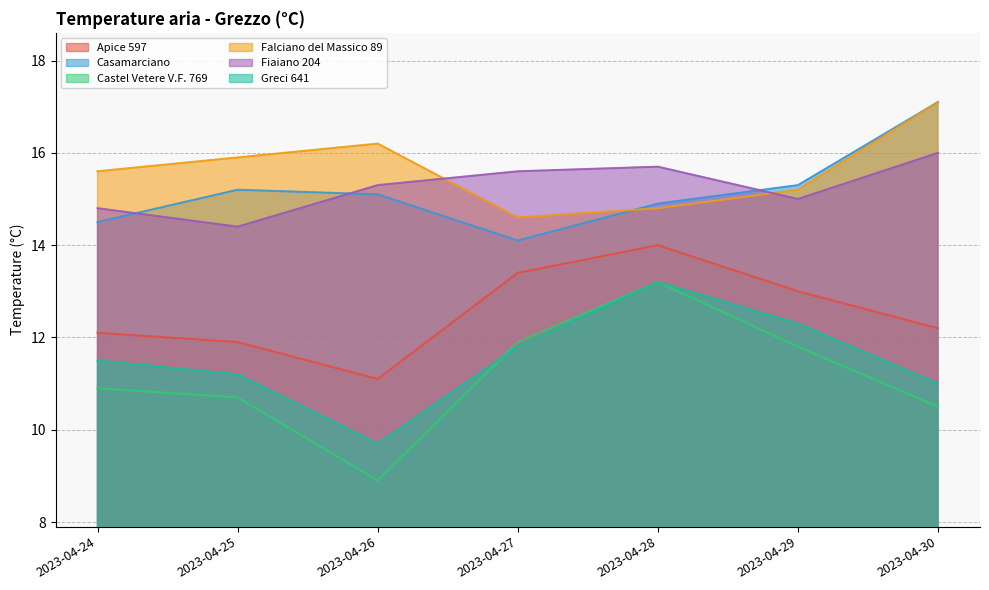

What is the difference between the highest and lowest values at 2023-04-29?

3.5